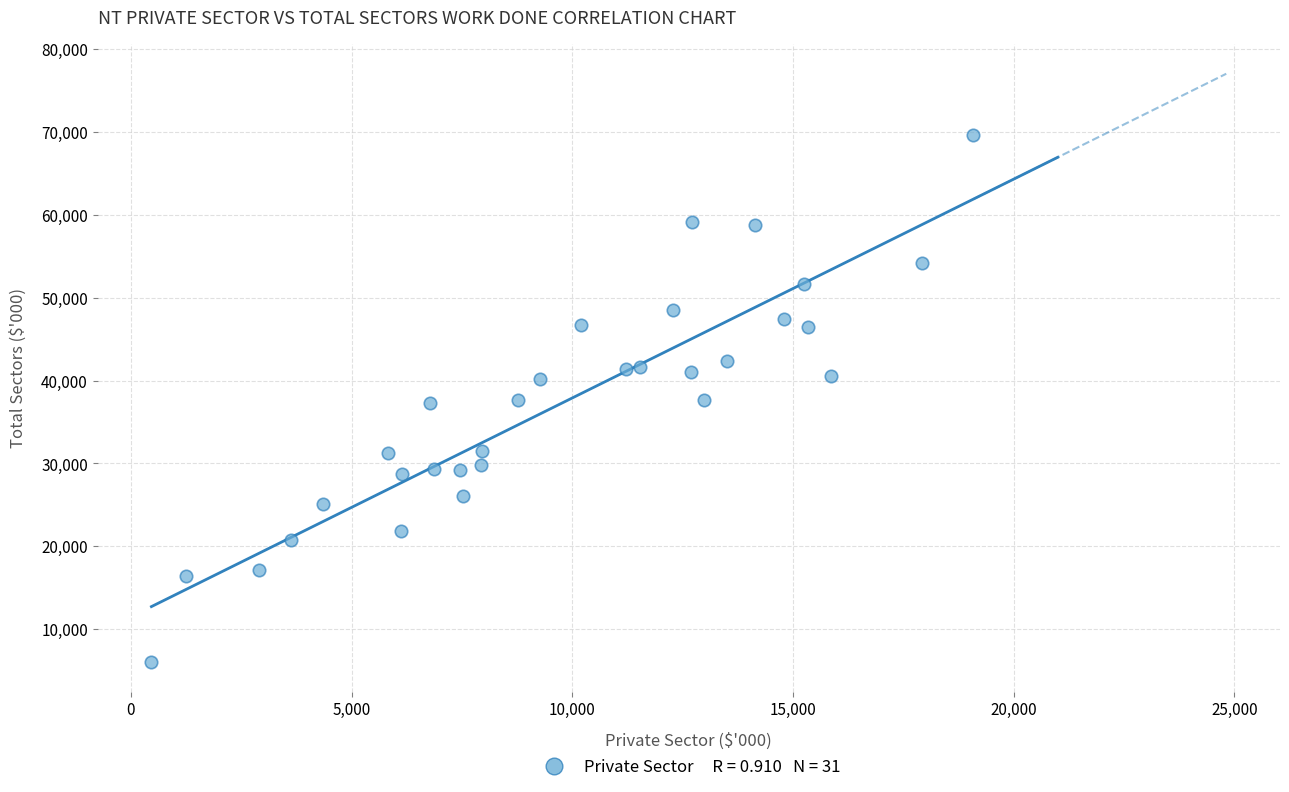

What is the range of Y values (max minus min)?

63581